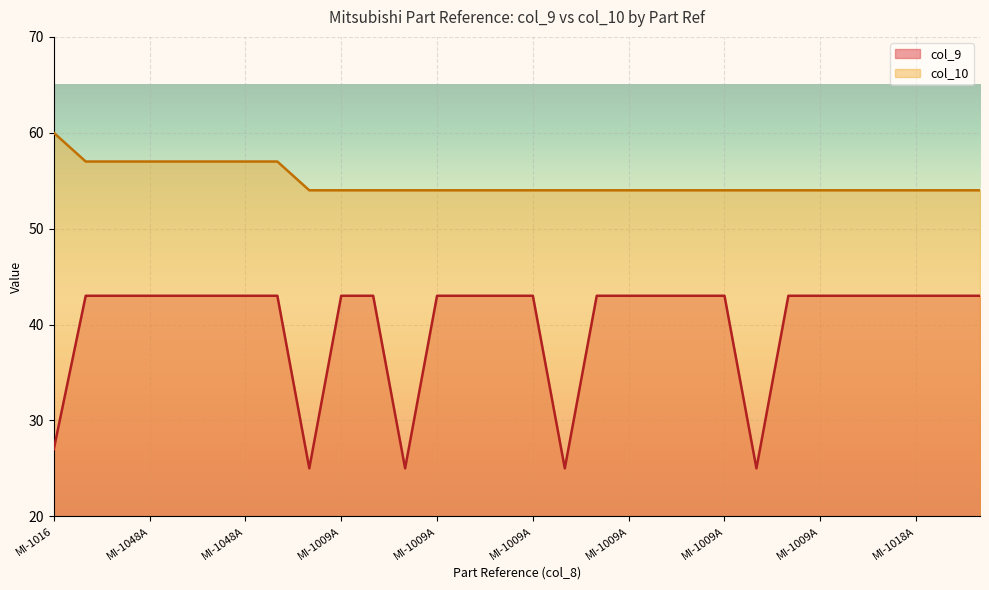

Count the col_10 values in the range 54 to 57.

29